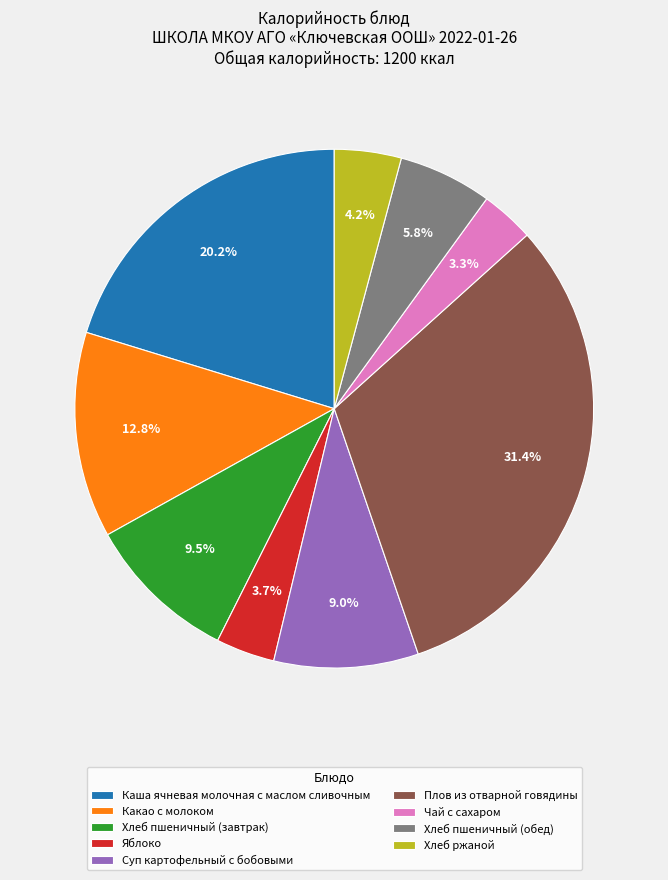

Count the number of slices in the pie.

9